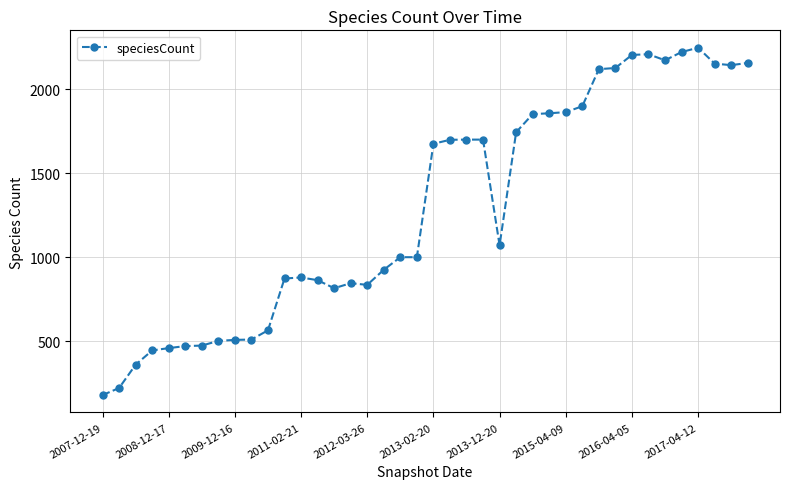

True or false: the data has more than 1 interior local peaks.

True